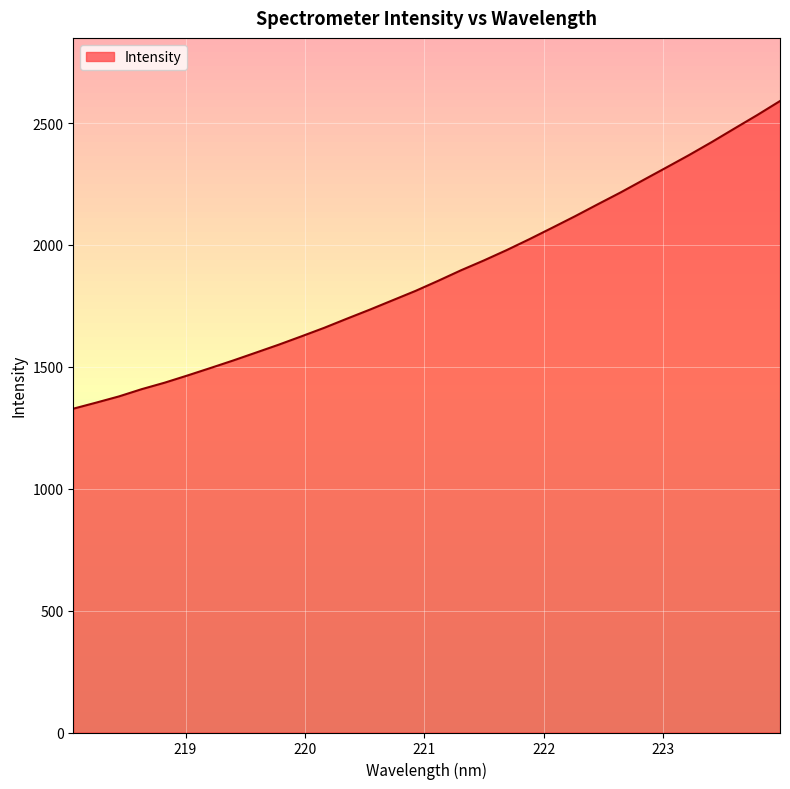

Does the chart display data point markers on the line(s)?

No